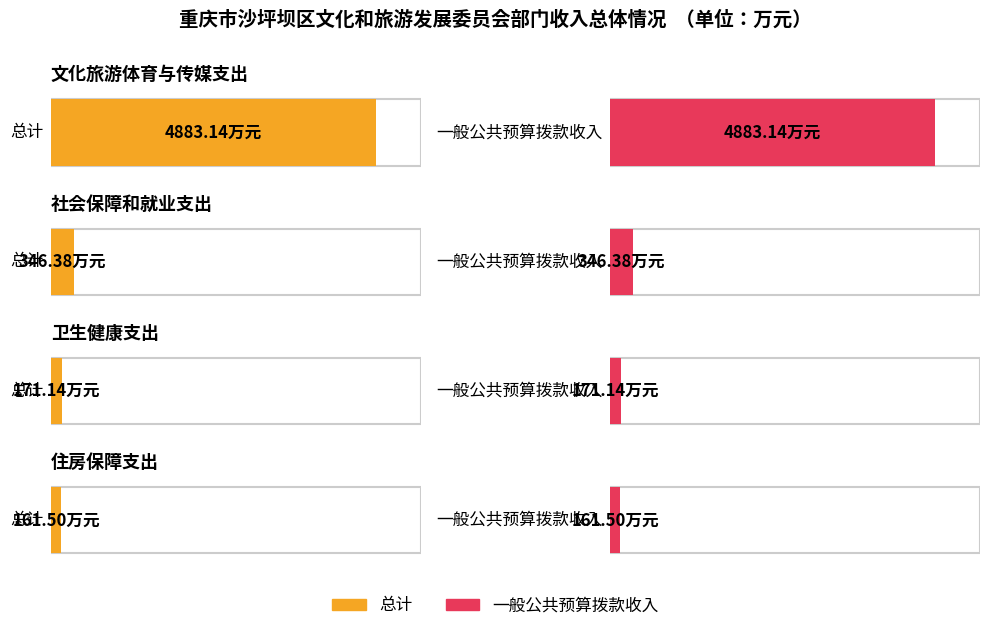

What is the label of the 3rd bar from the right?

社会保障和就业支出